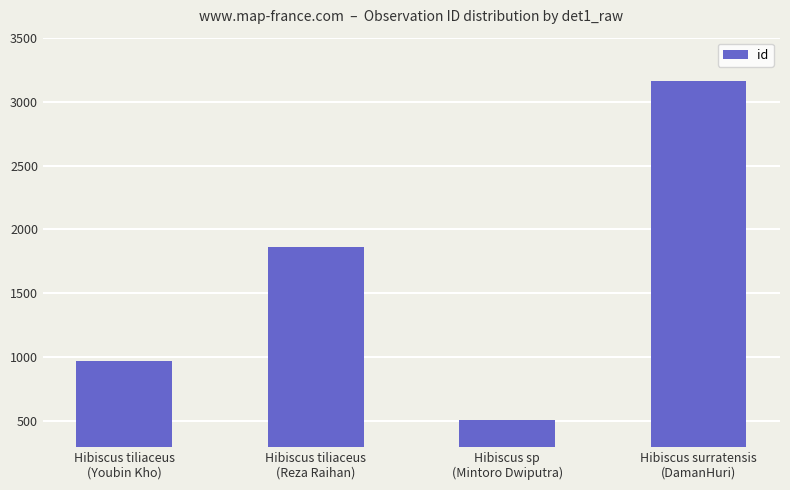

What is the minimum value shown in the chart?

509